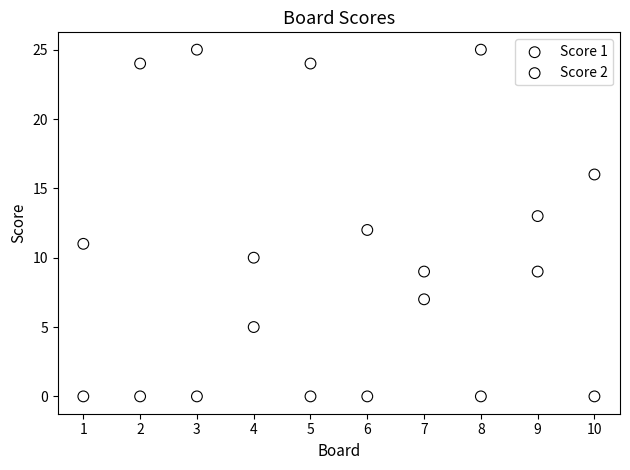

What is the X range (max minus min) for the scatter plot?

9